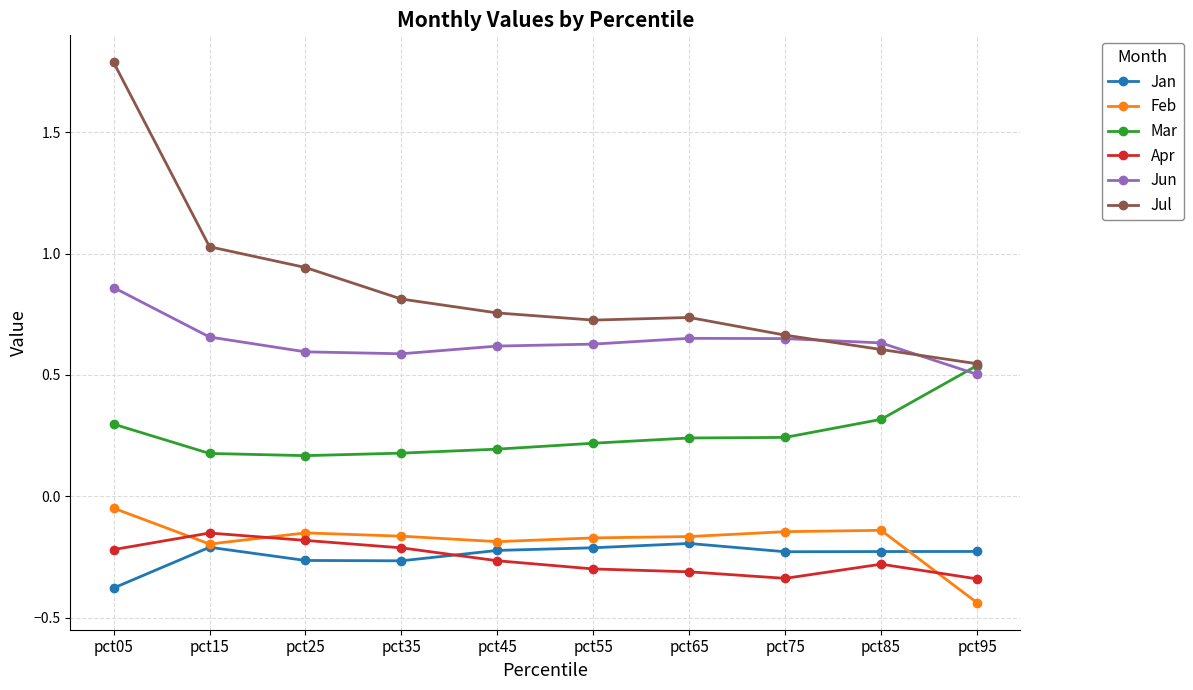

Where is Feb nearest to the value 0?

pct05